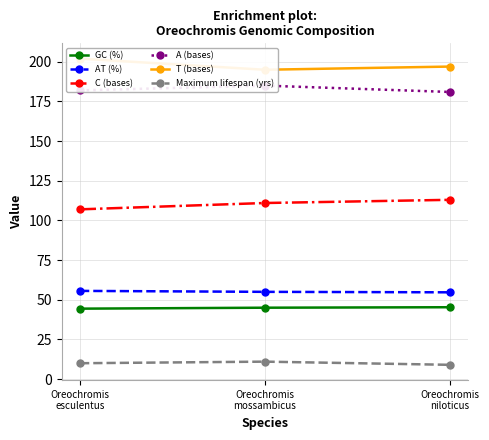

Which category has the lowest value in the T (bases) series?

Oreochromis
mossambicus